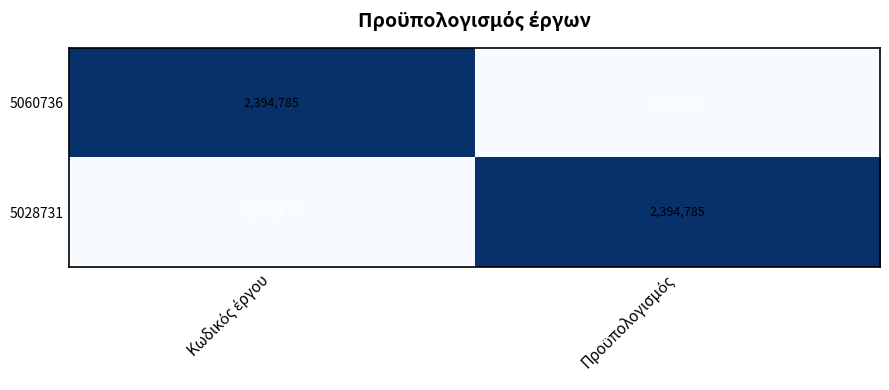

Count the number of categories in the chart.

2